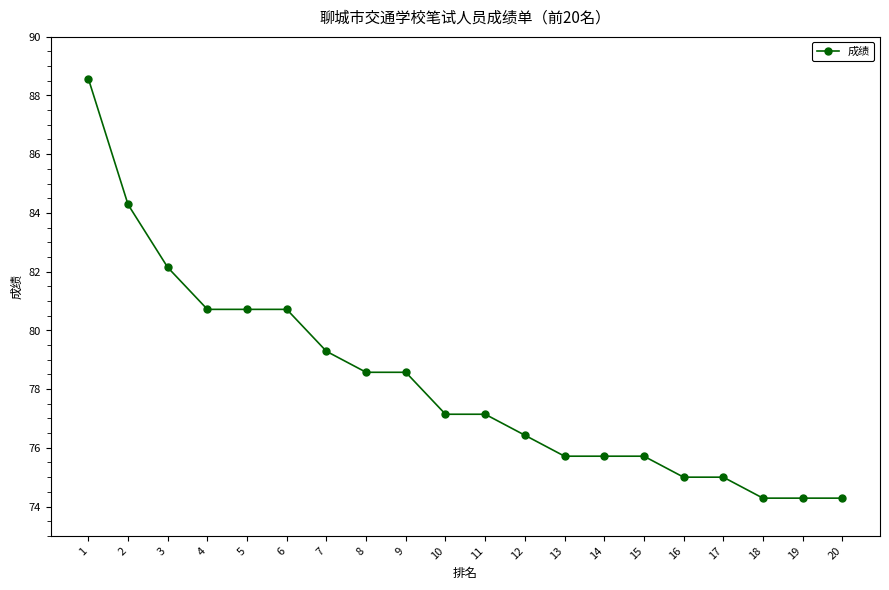

What is the maximum value shown in the chart?

88.6